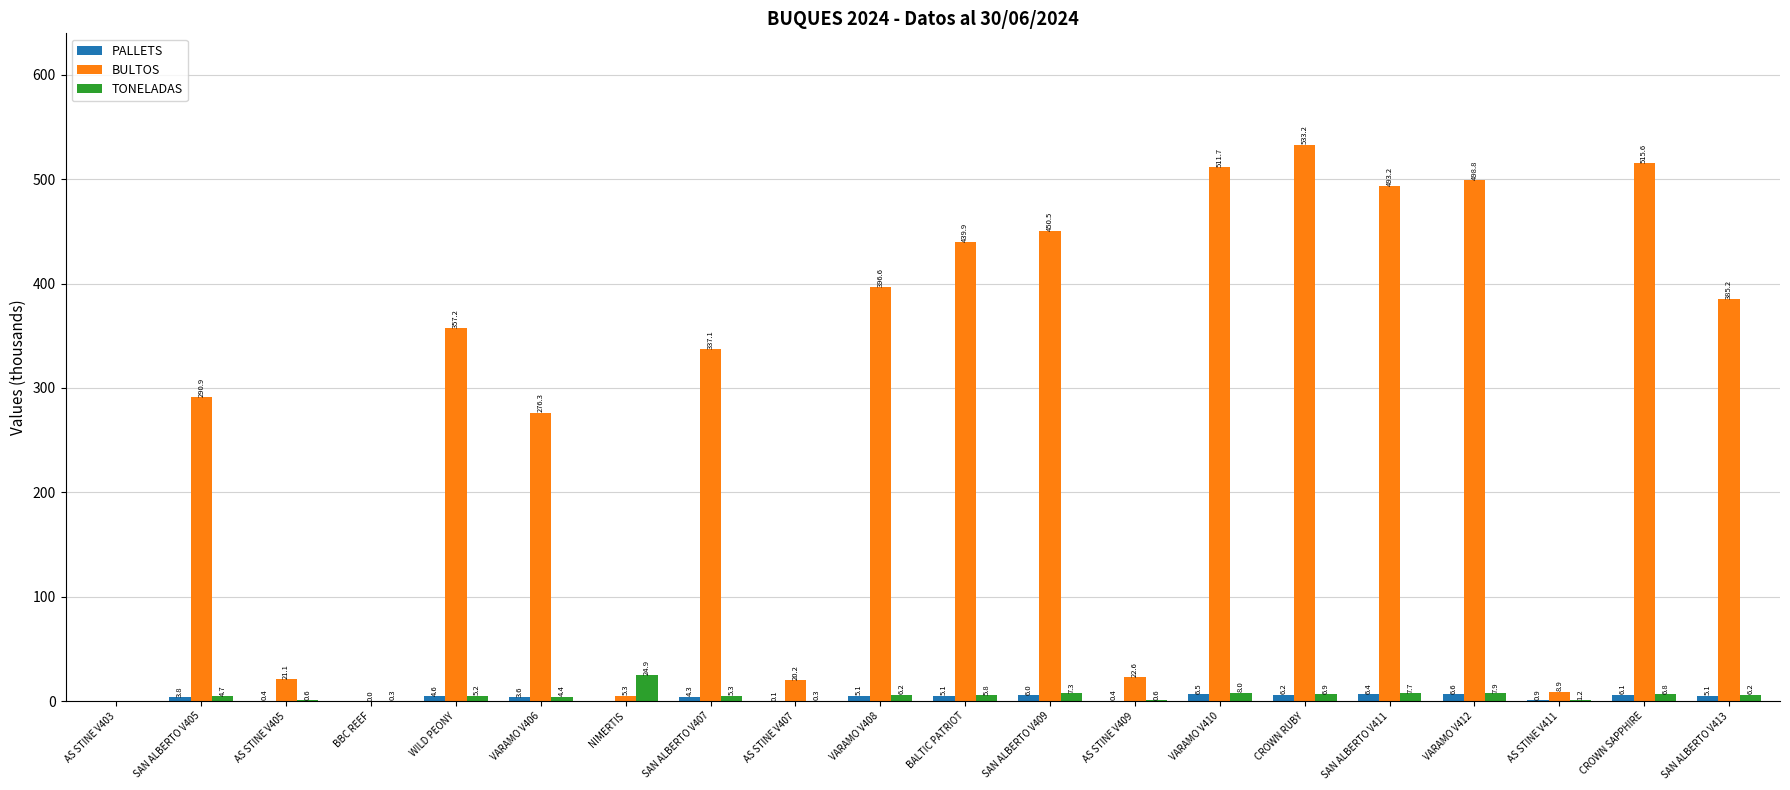

At which category is the sum across all series the highest?

CROWN RUBY